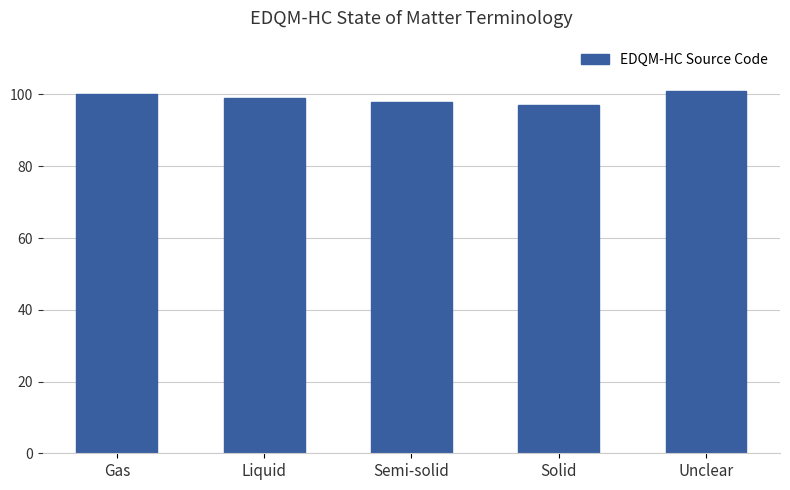

What is the label of the 2nd bar from the right?

Solid